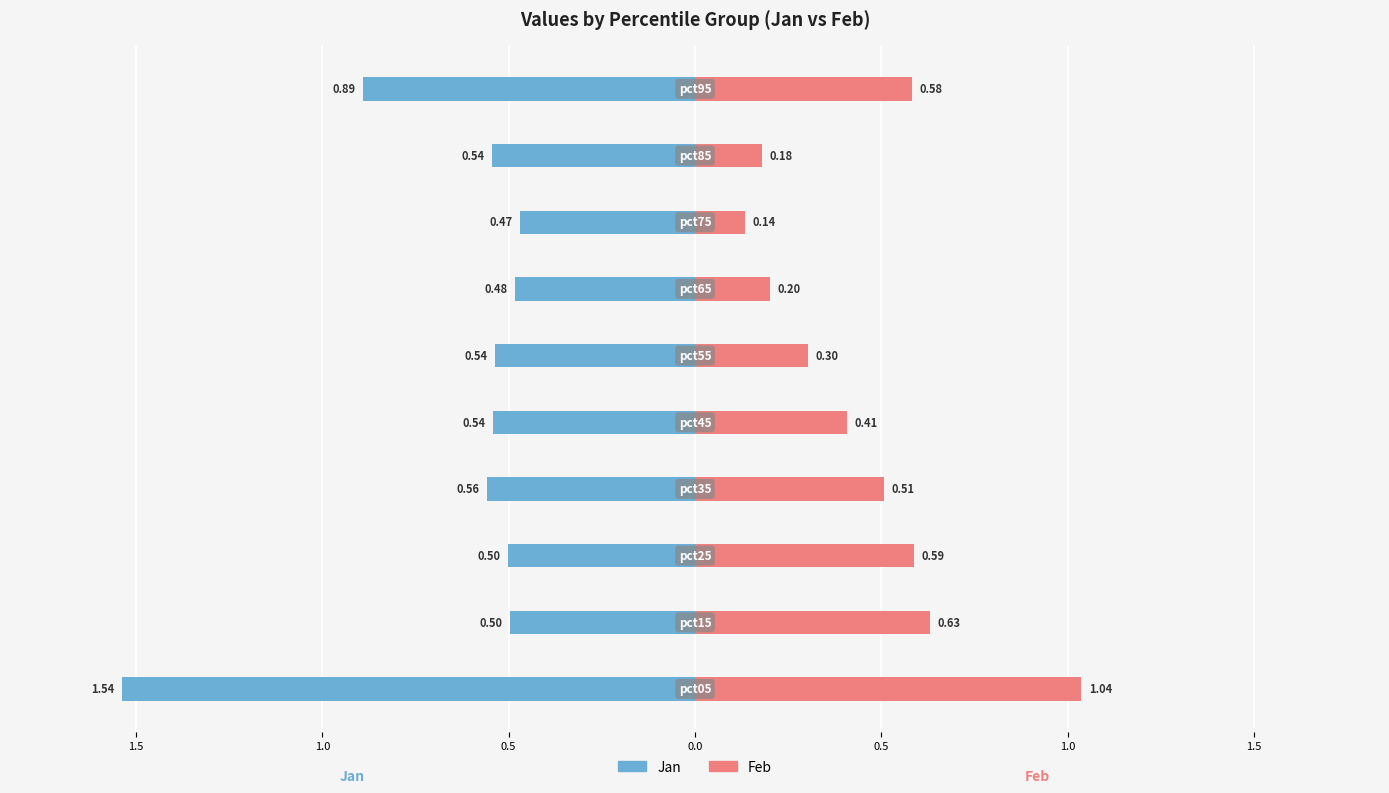

Rank the series at 0.5 from lowest to highest value.

Jan, Feb